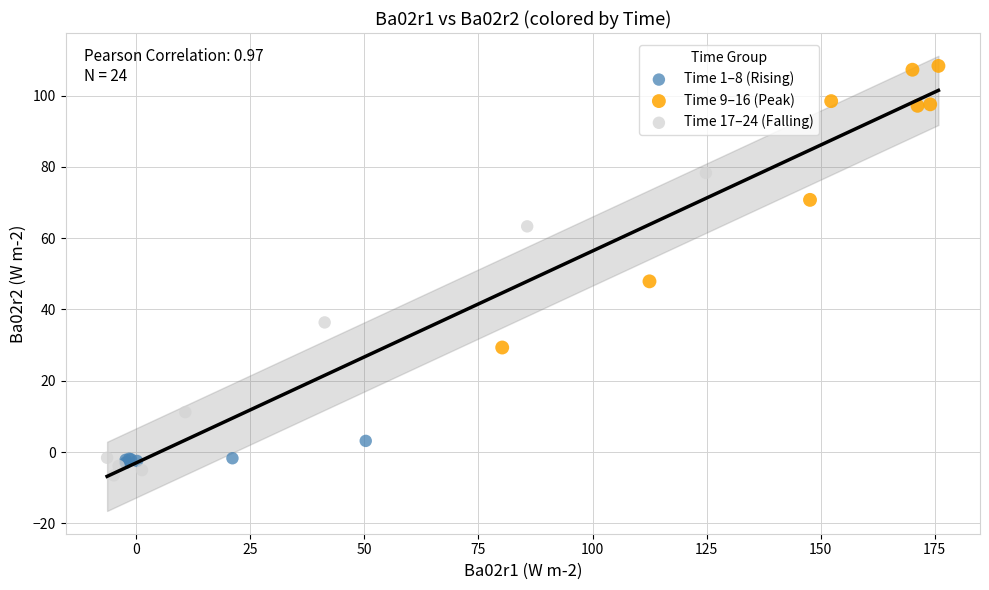

Which series has the widest spread of Y values?

Time 17–24 (Falling)